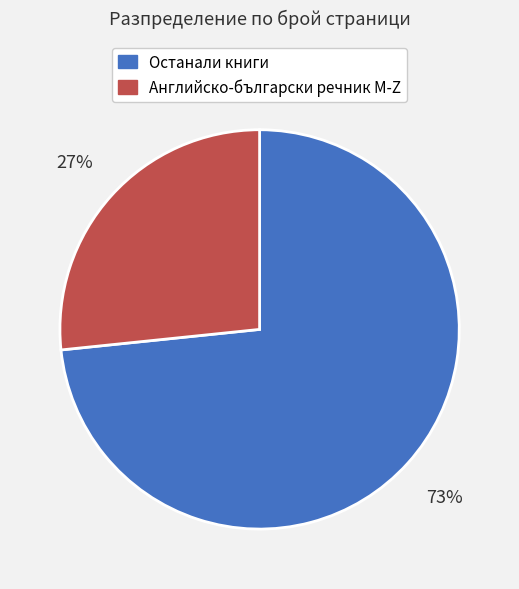

Is there any slice that represents more than half of the pie?

Yes